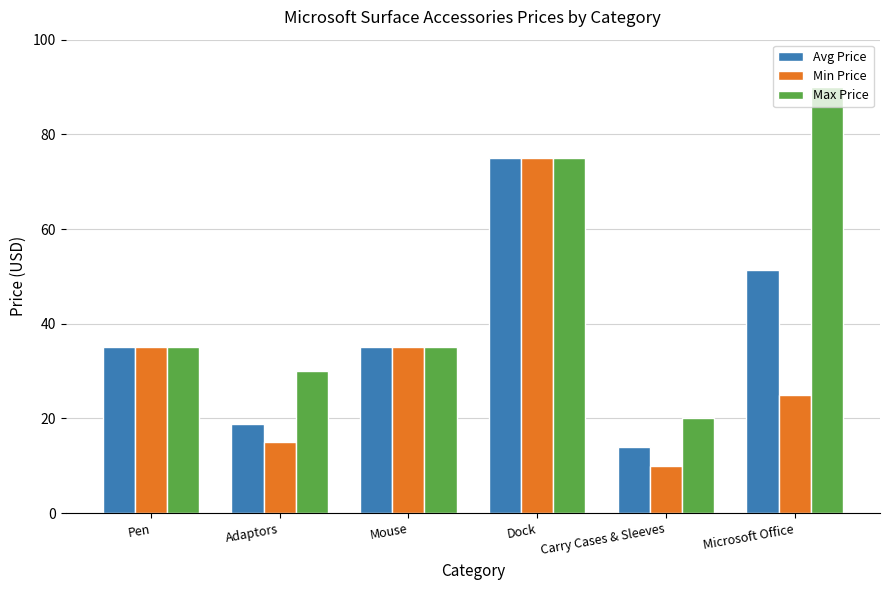

What is the sum of the Min Price values at Mouse and Carry Cases & Sleeves?

45.0